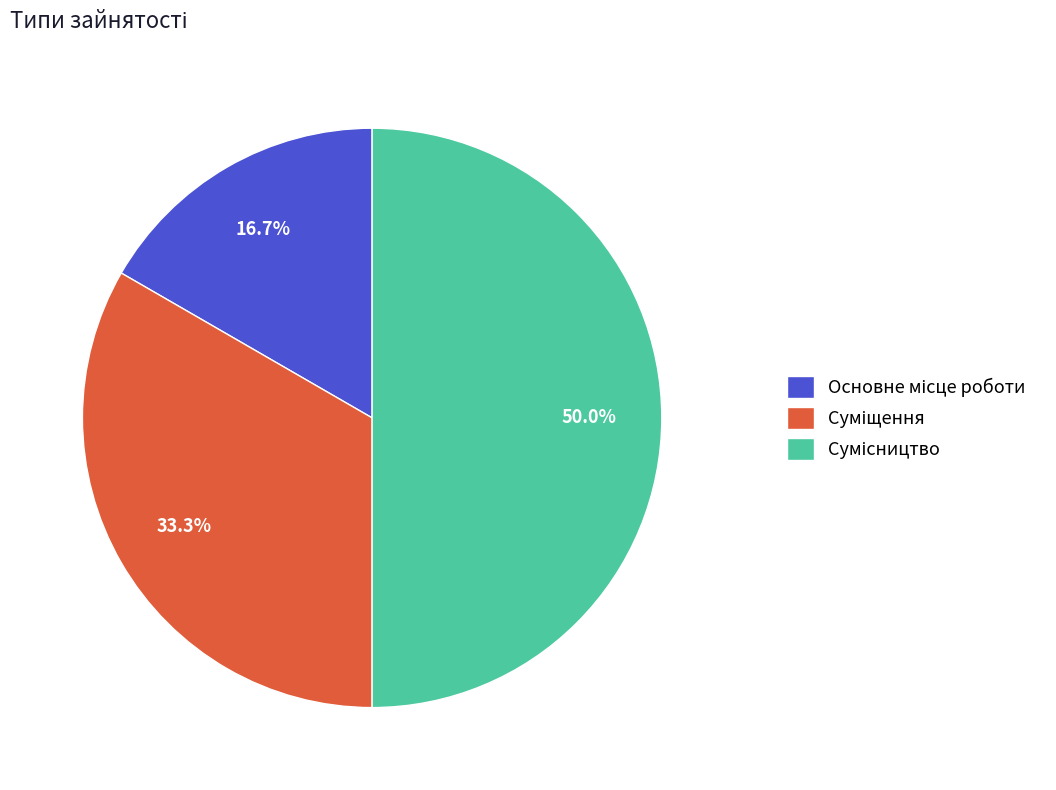

Is Суміщення the majority of the pie?

No